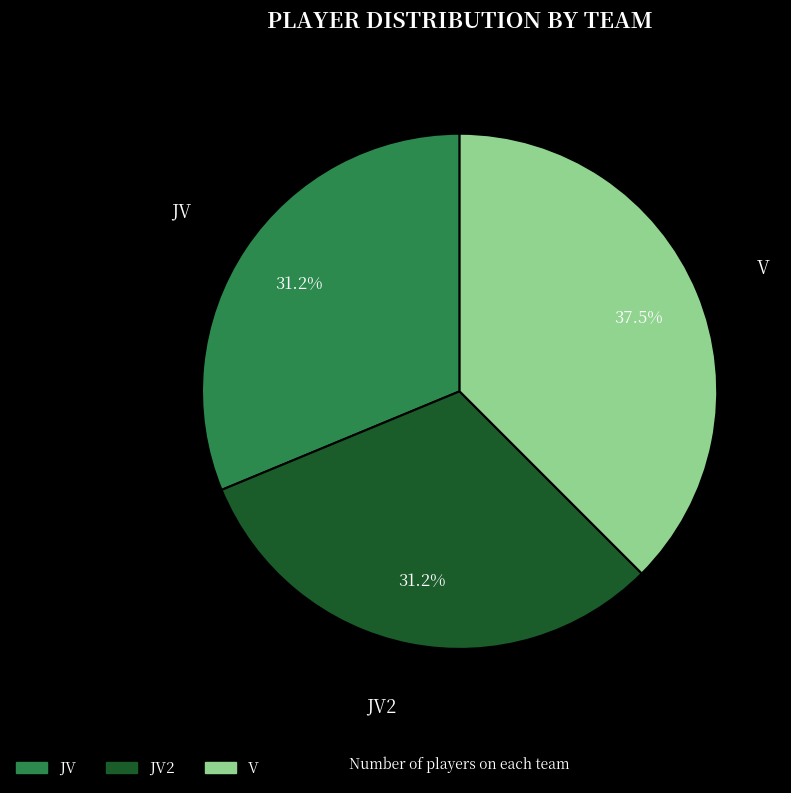

Does any single category account for the majority?

No